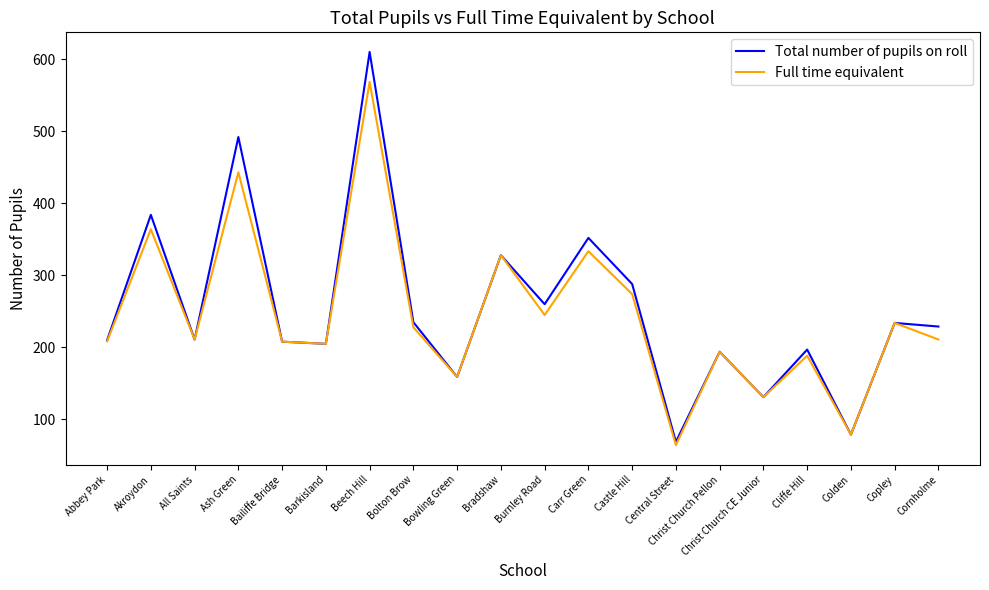

True or false: Total number of pupils on roll has a value of 48.7 at Barkisland.

False